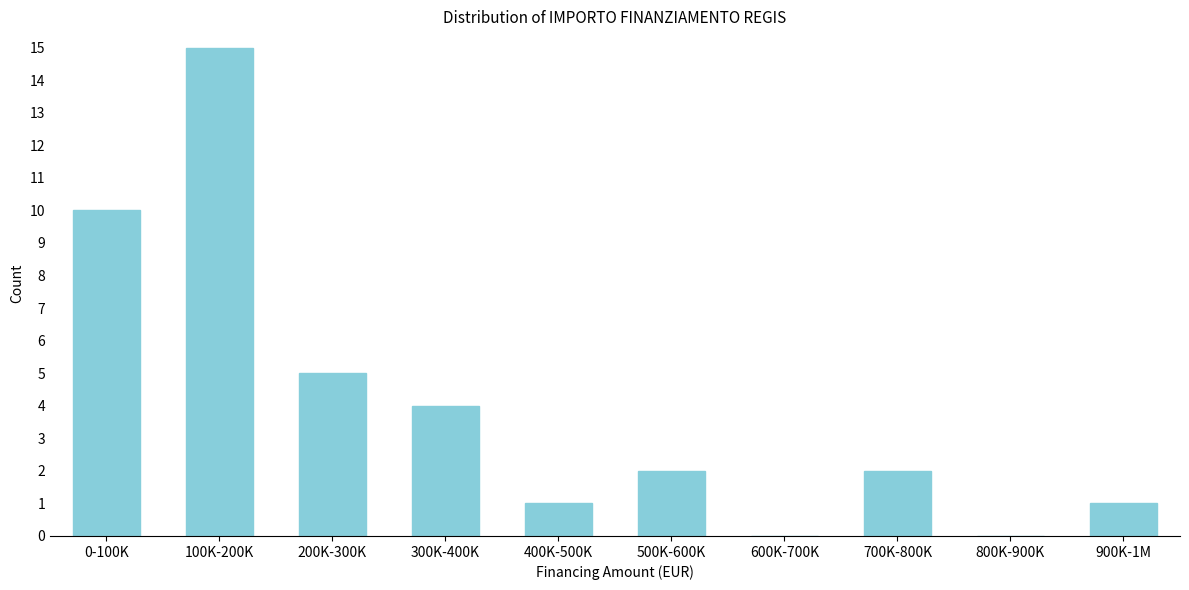

Reading left to right, transcribe all the data shown in this chart.

0-100K=10	100K-200K=15	200K-300K=5	300K-400K=4	400K-500K=1	500K-600K=2	600K-700K=0	700K-800K=2	800K-900K=0	900K-1M=1